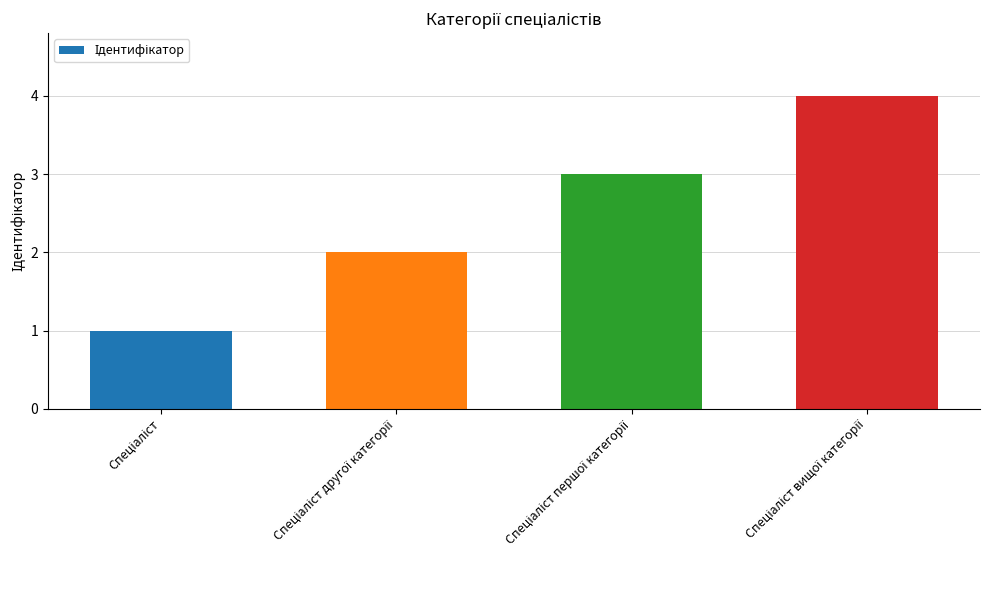

What is the sum of all values?

10